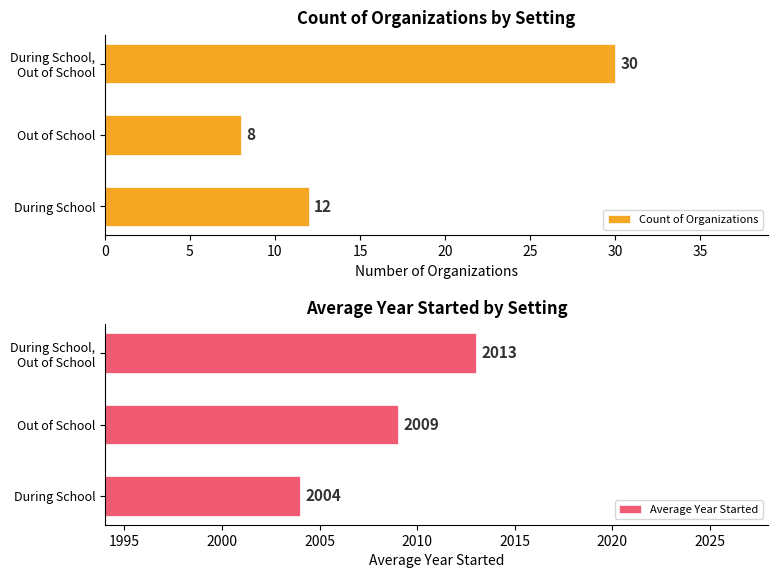

What is the difference between the maximum and second lowest values in the Count of Organizations series?

18